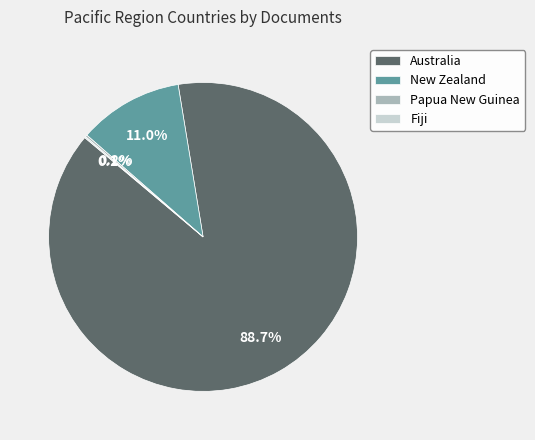

The New Zealand slice represents 22% of the pie. True or false?

False